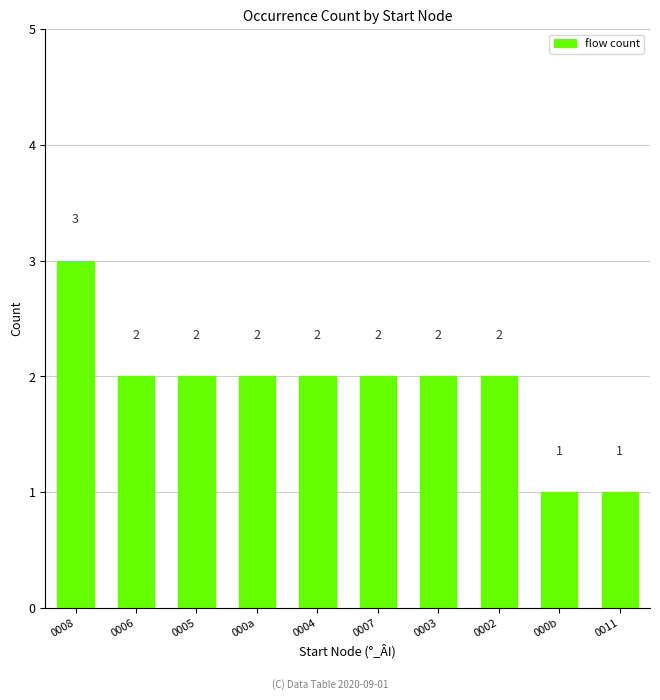

Which label corresponds to the largest value in the chart?

0008